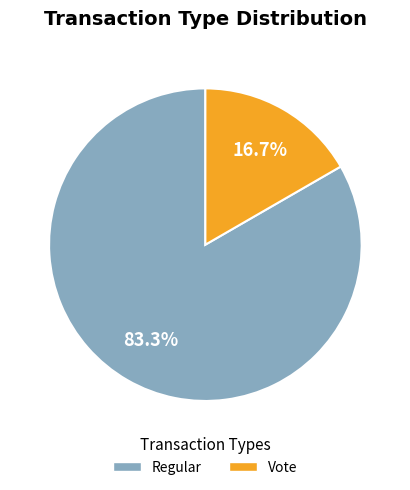

How many slices are in this pie chart?

2